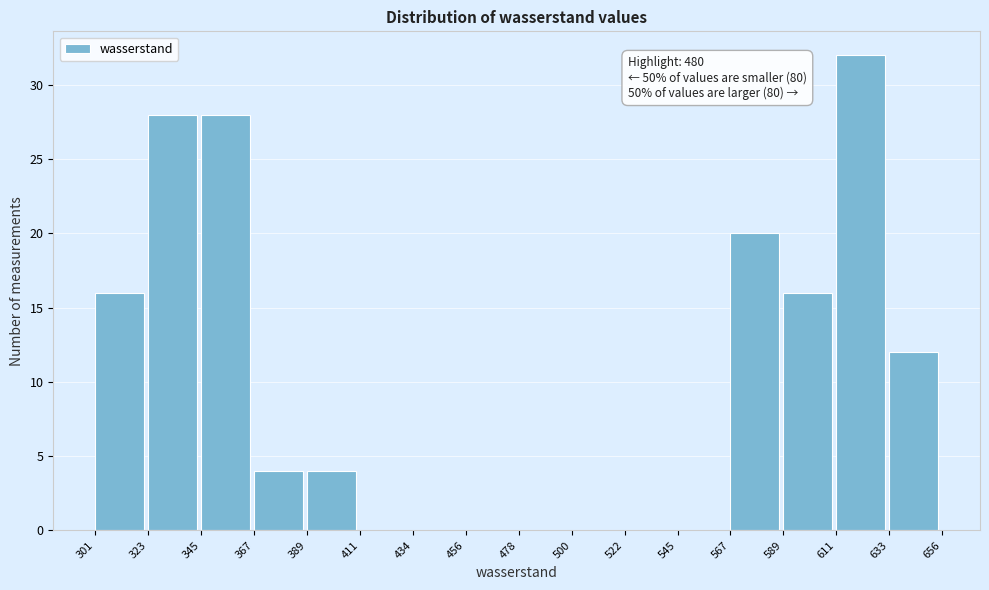

Over which range of the x-axis is the bar tallest?

611 to 633